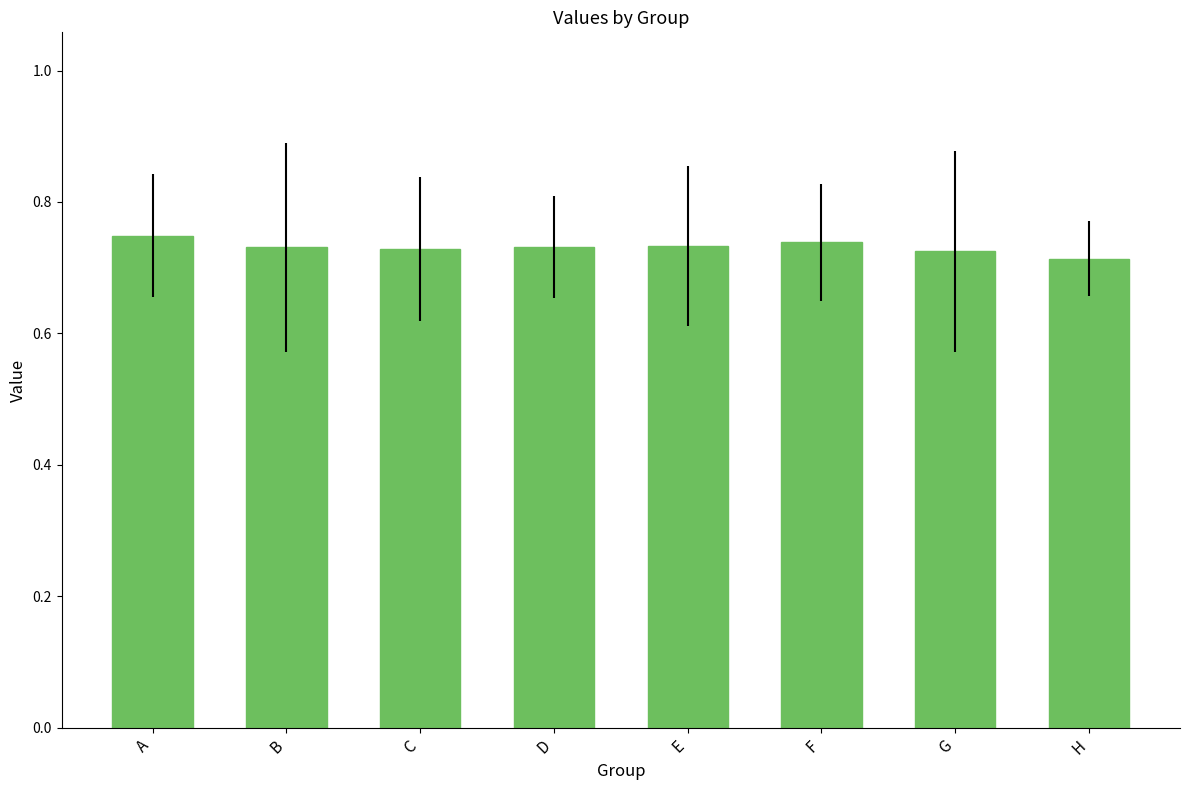

Which label corresponds to the largest value in the chart?

A